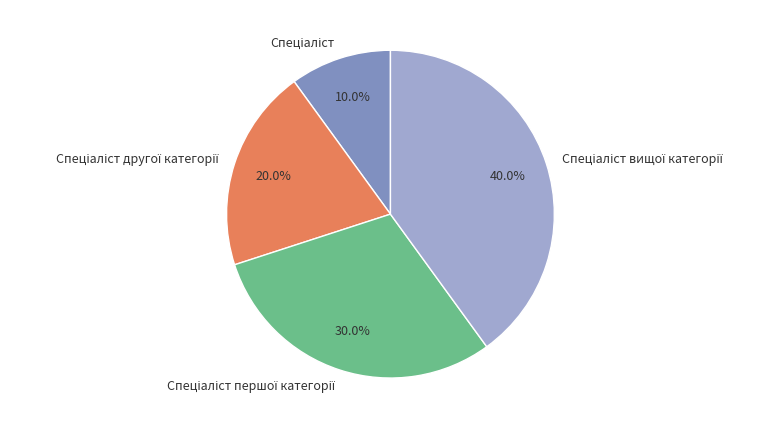

Is there a majority slice in this chart?

No